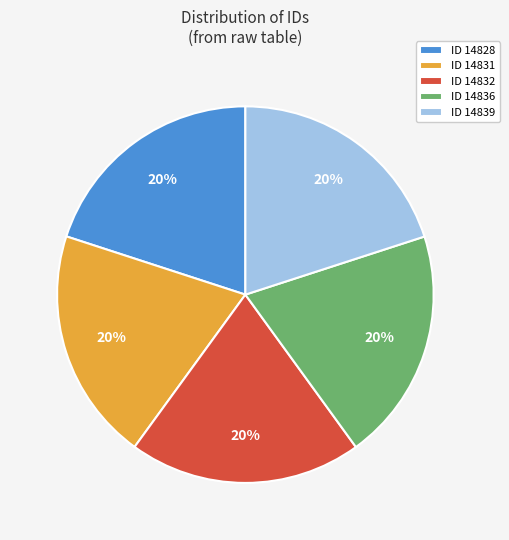

Count the number of slices in the pie.

5